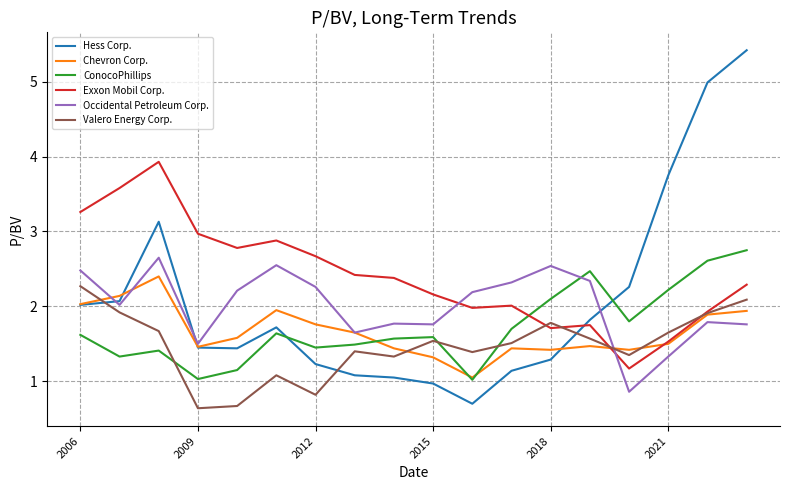

What is the maximum value for Valero Energy Corp.?

2.3